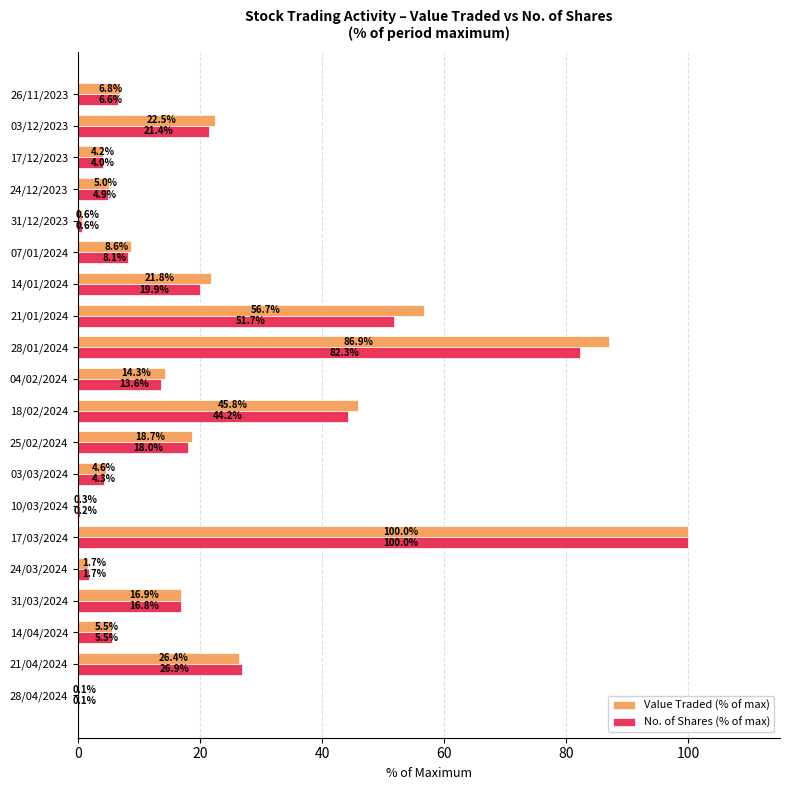

Which series changed the most between 14/04/2024 and 18/02/2024?

Value Traded (% of max)